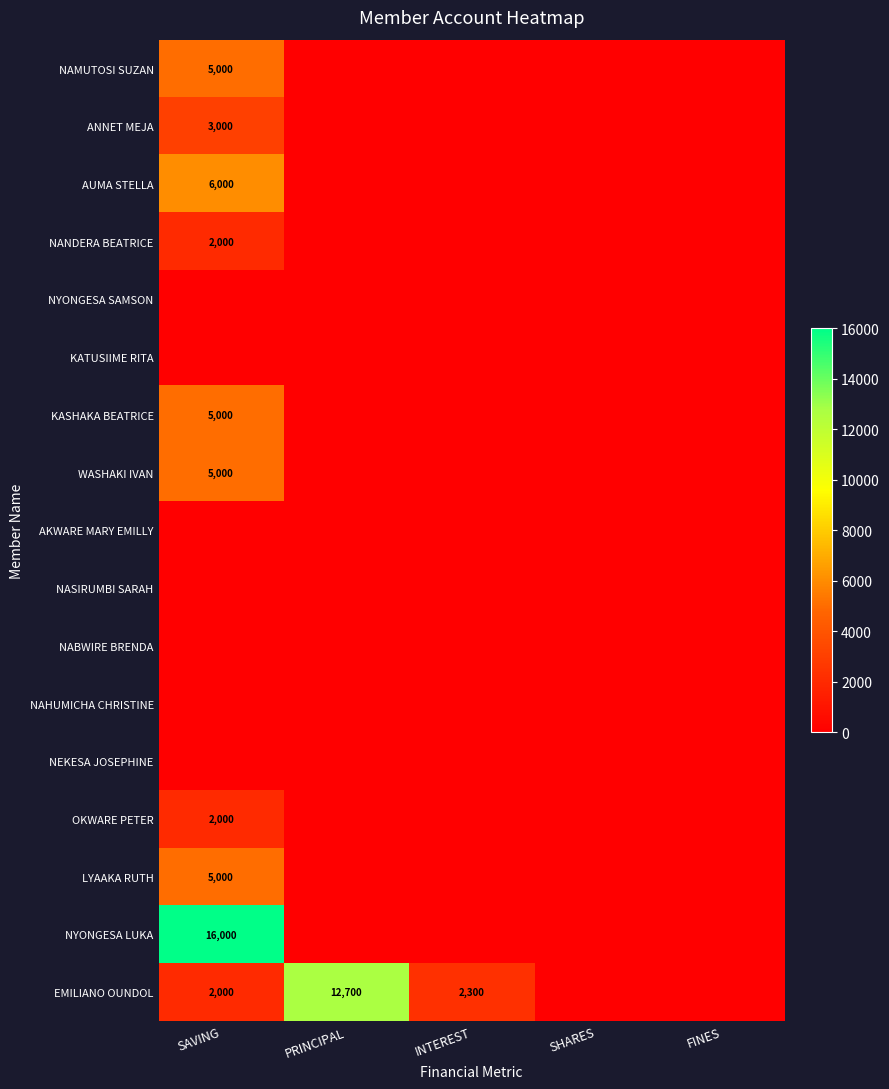

At SHARES, list the series in order from largest to smallest.

NAMUTOSI SUZAN, ANNET MEJA, AUMA STELLA, NANDERA BEATRICE, NYONGESA SAMSON, KATUSIIME RITA, KASHAKA BEATRICE, WASHAKI IVAN, AKWARE MARY EMILLY, NASIRUMBI SARAH, NABWIRE BRENDA, NAHUMICHA CHRISTINE, NEKESA JOSEPHINE, OKWARE PETER, LYAAKA RUTH, NYONGESA LUKA, EMILIANO OUNDOL